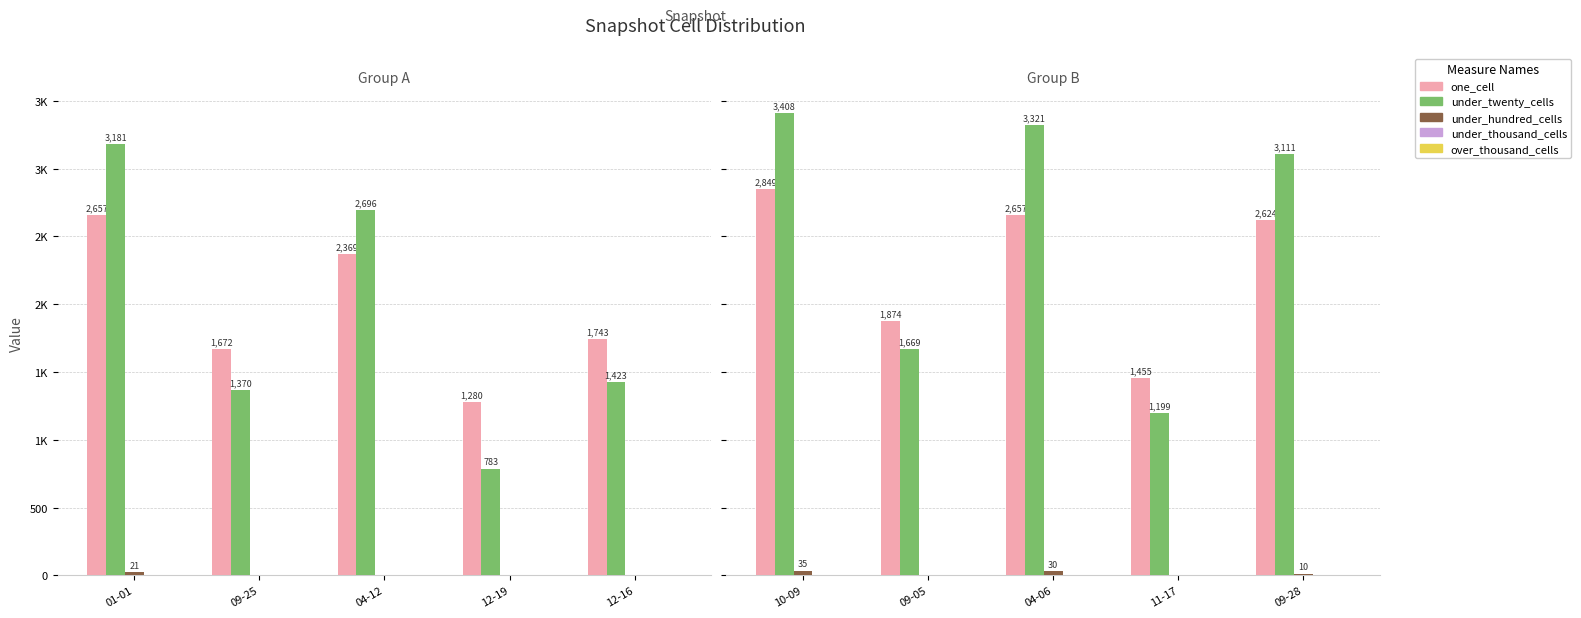

What is the label of the 1st bar from the left?

10-09